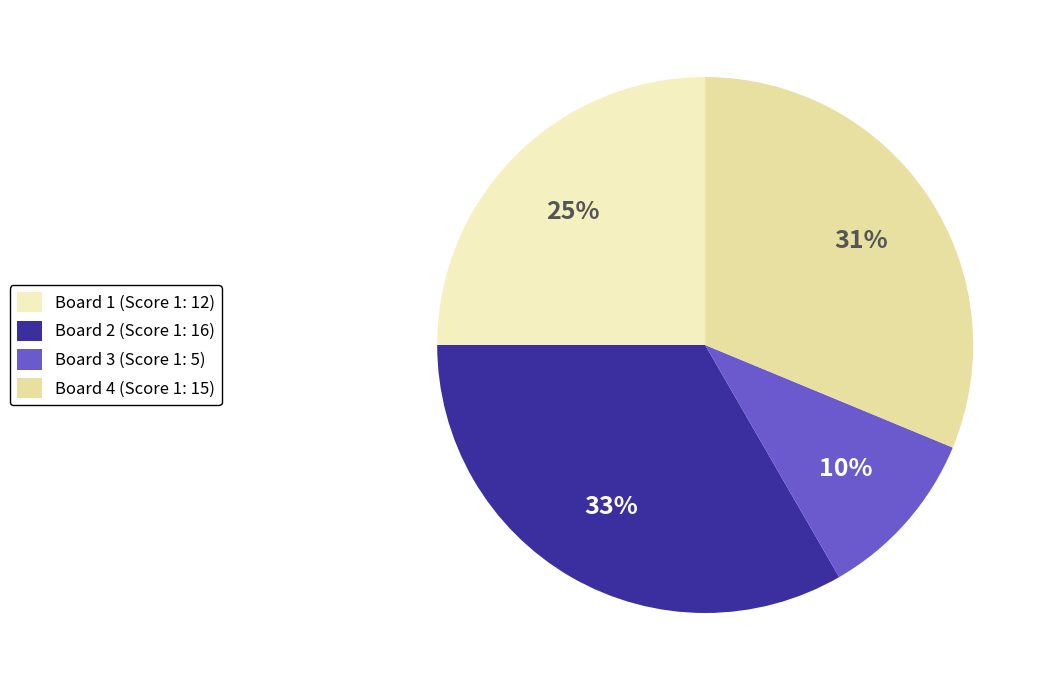

To the nearest percent, what portion does Board 3 represent?

10%